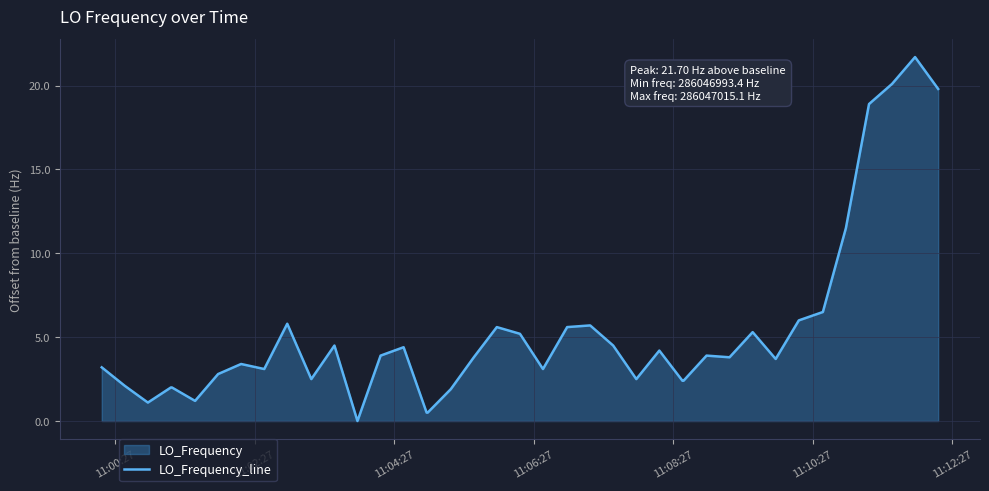

What is the greatest value displayed?

21.7